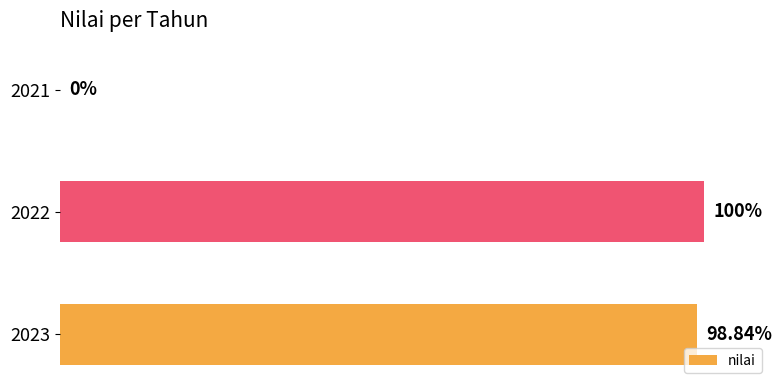

Are the bars grouped side by side (vs. stacked)?

No